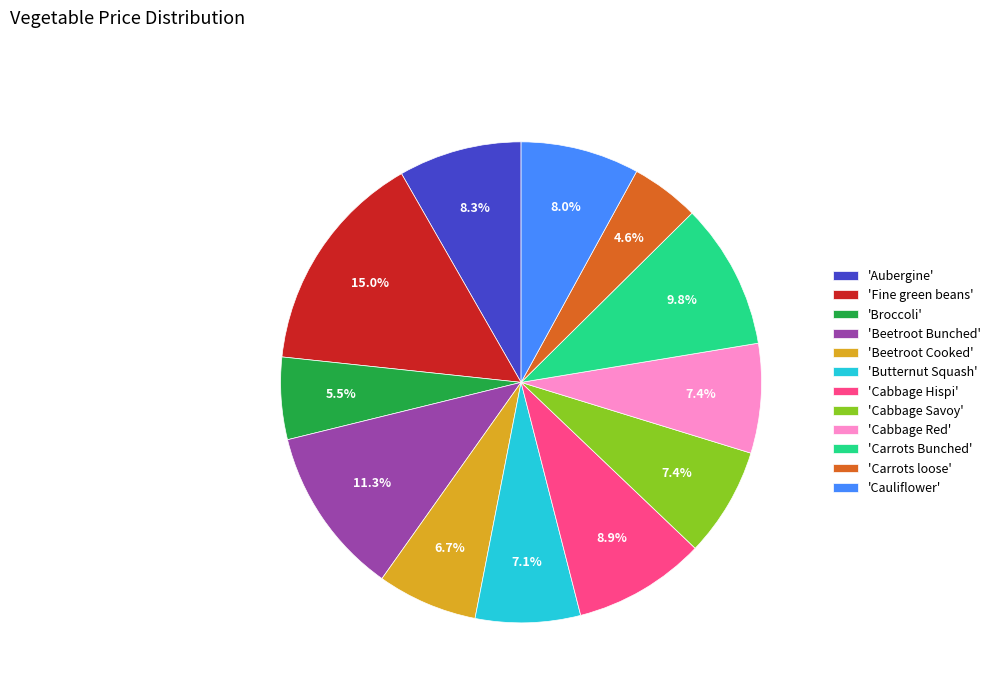

Which category has the smallest portion of the pie?

'Carrots loose'